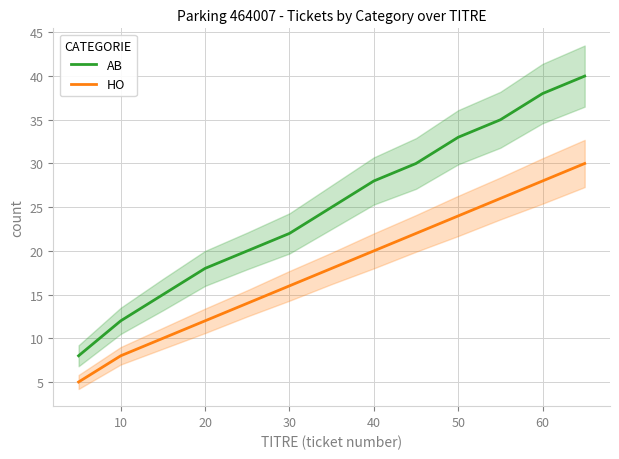

What is the maximum value for AB?

40